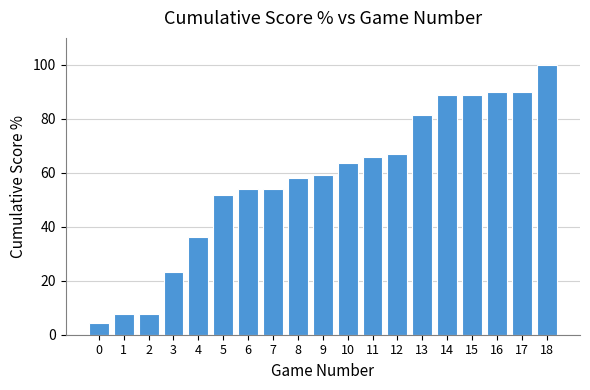

What is the value of the 1st bar from the left?

4.4